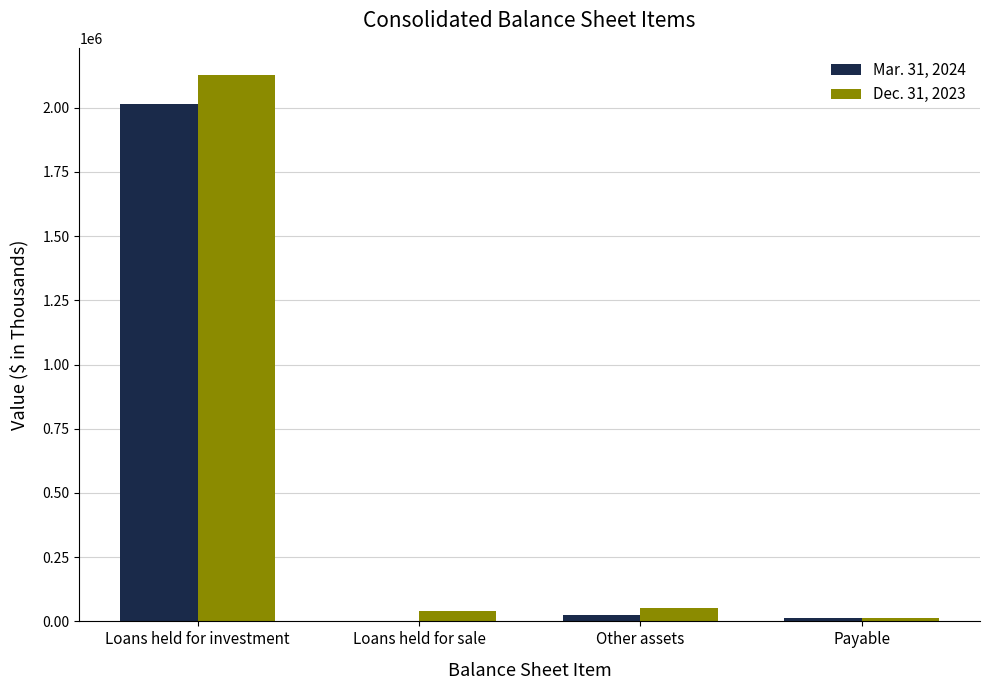

True or false: Mar. 31, 2024 has a value of 2014500 at Loans held for investment.

True